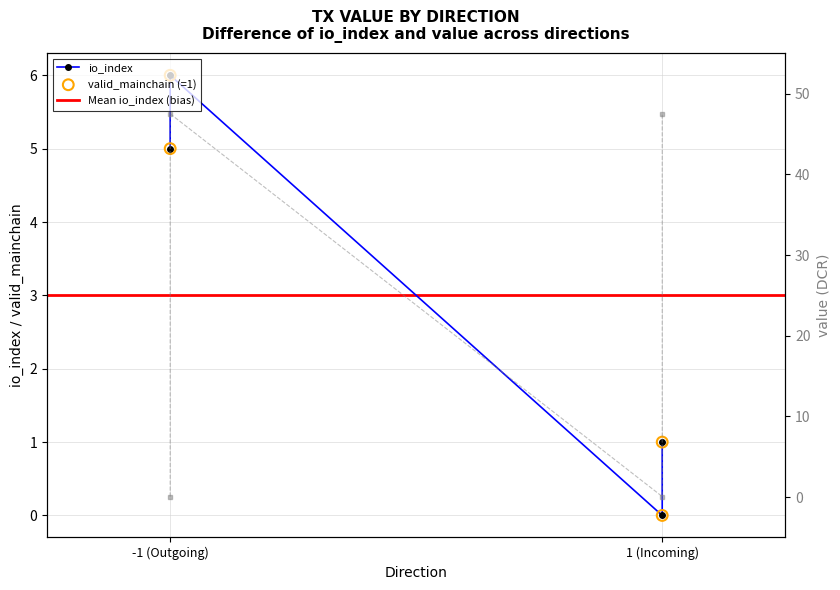

Which series has the widest spread of Y values?

value